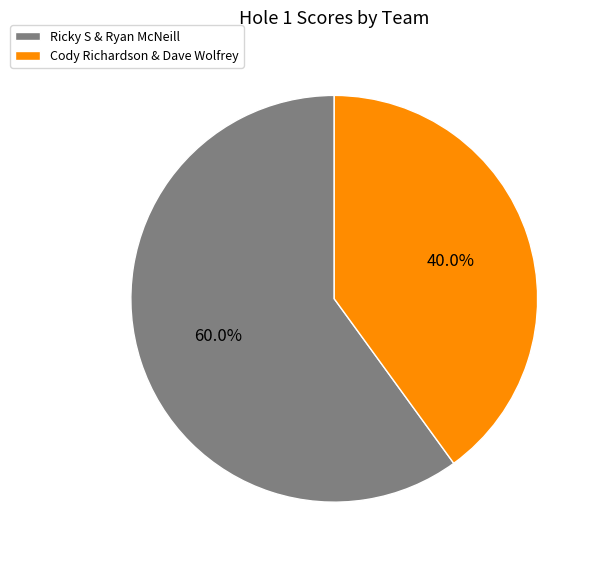

Which category has the biggest portion of the pie?

Ricky S & Ryan McNeill